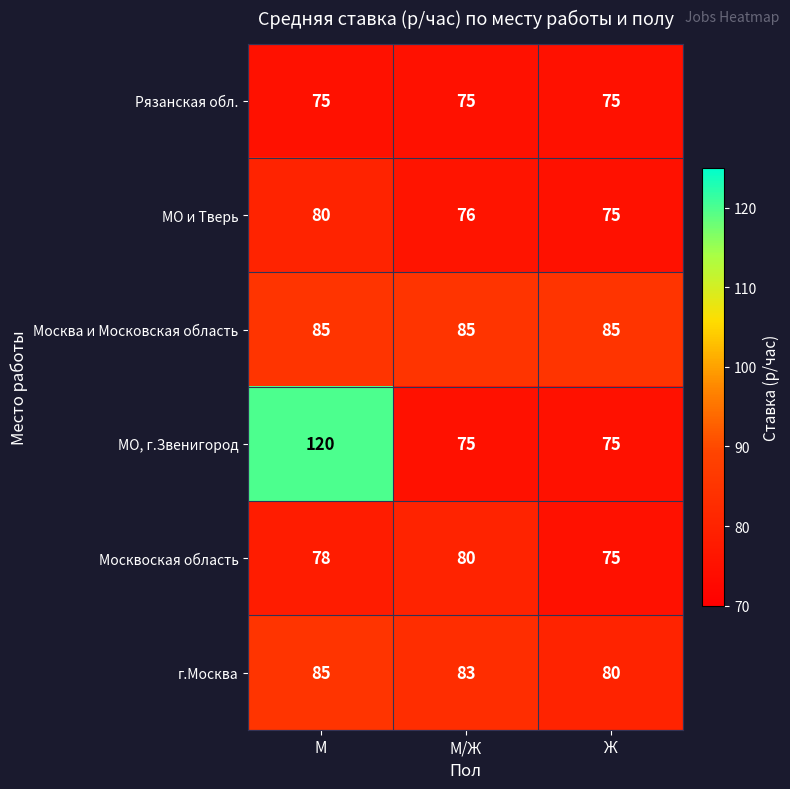

What is the greatest value displayed?

120